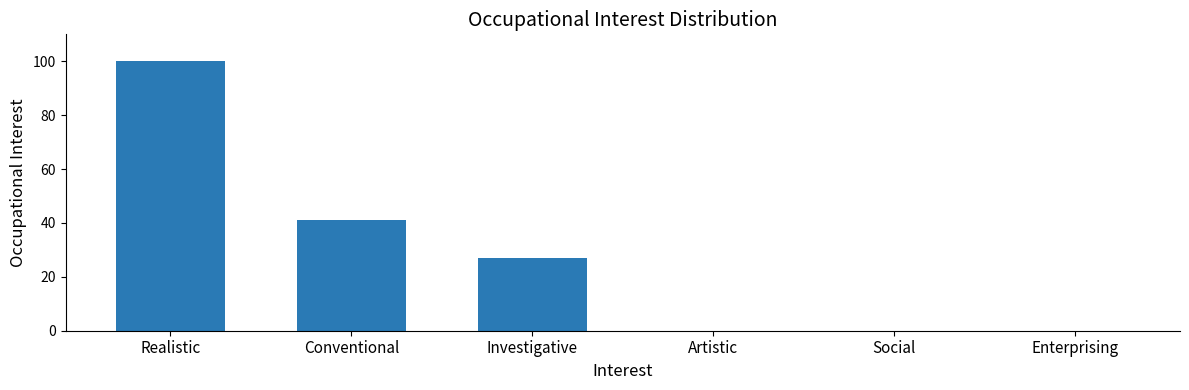

Where does the data first go above 27?

Realistic